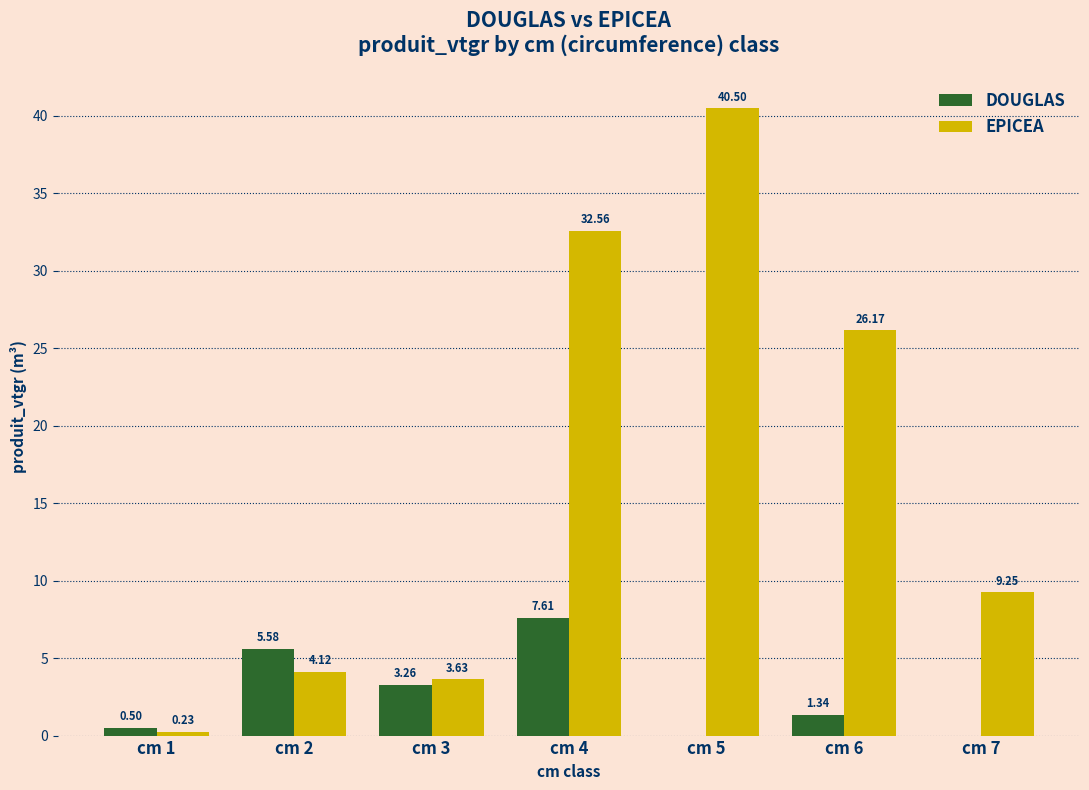

Between cm 1 and cm 6, which series saw the biggest shift?

EPICEA